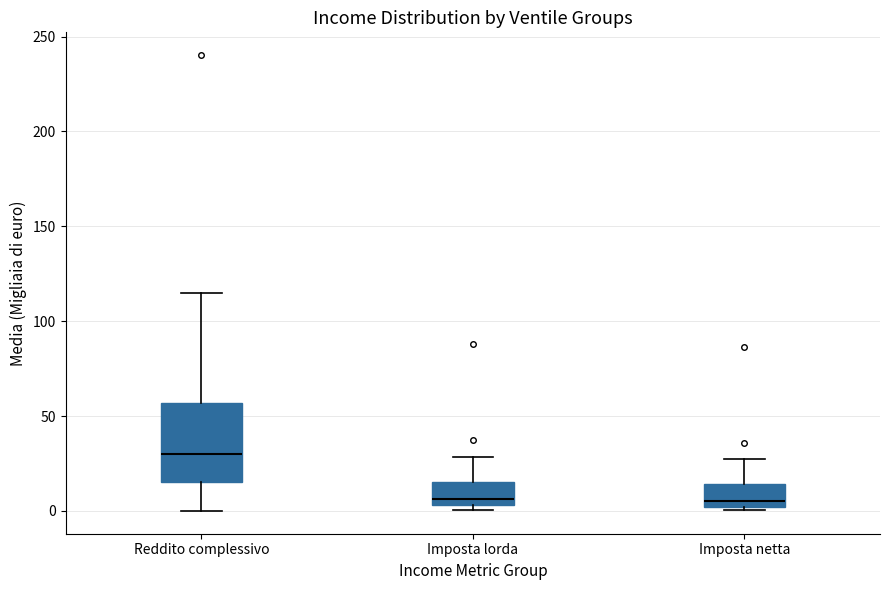

Reading left to right, transcribe this box plot: for each box, give where its median line is, the range the box spans, and where its two whiskers end, as read against the y-axis. The values are not printed on the chart, so give them approximately, as read against the axis.

Reddito complessivo: median 30, box 15 to 55, whiskers 0 to 115
Imposta lorda: median 5 (just above the box's lower edge), box 5 to 15, whiskers 0 to 30
Imposta netta: median 5, box 0 to 15, whiskers 0 (just below the box's lower edge) to 25